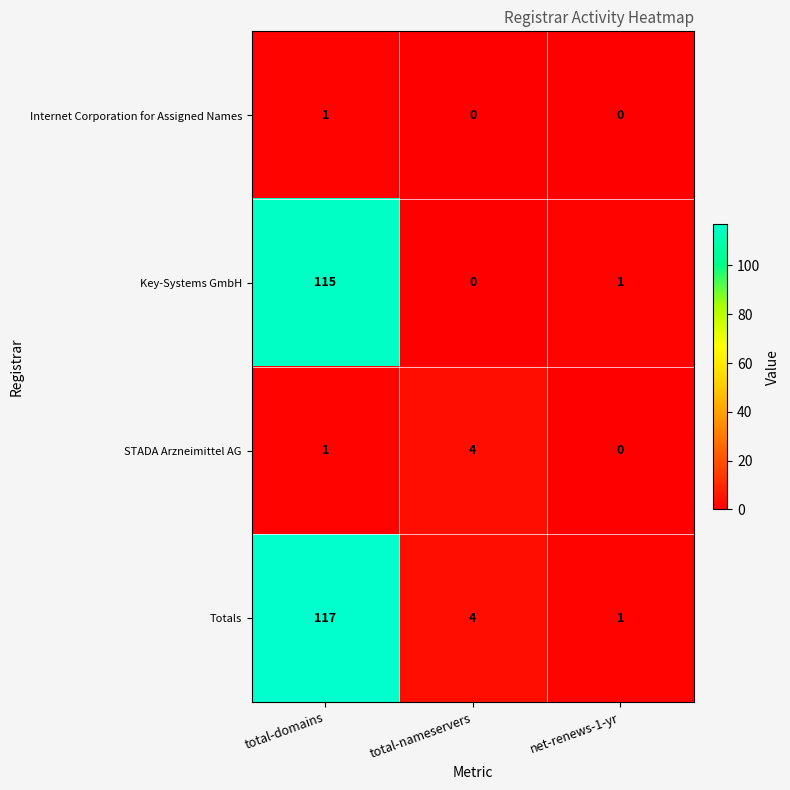

At which label does Key-Systems GmbH first exceed 1?

total-domains